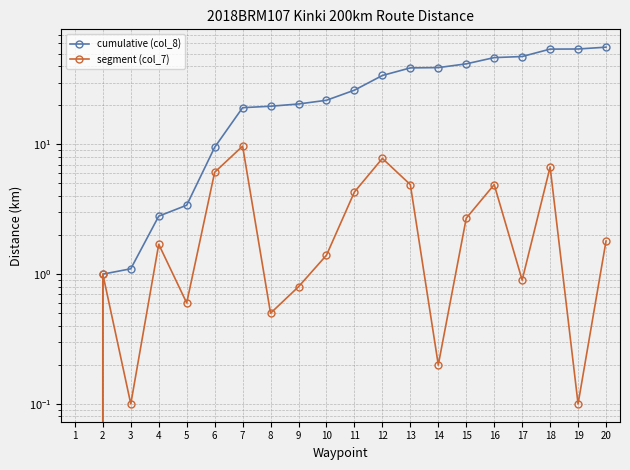

At how many categories does at least one series exceed 18?

14